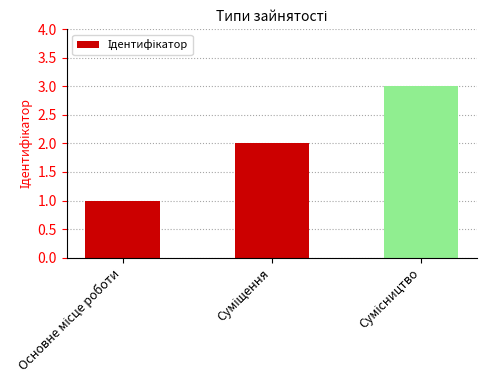

What is the maximum value shown in the chart?

3